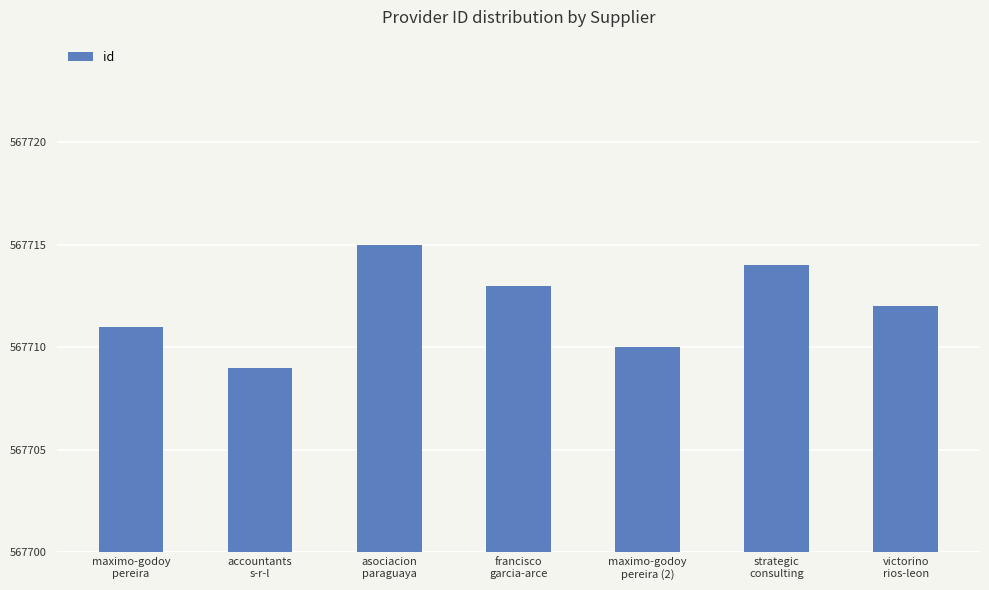

What is the change in value from maximo-godoy
pereira to maximo-godoy
pereira (2)?

-1